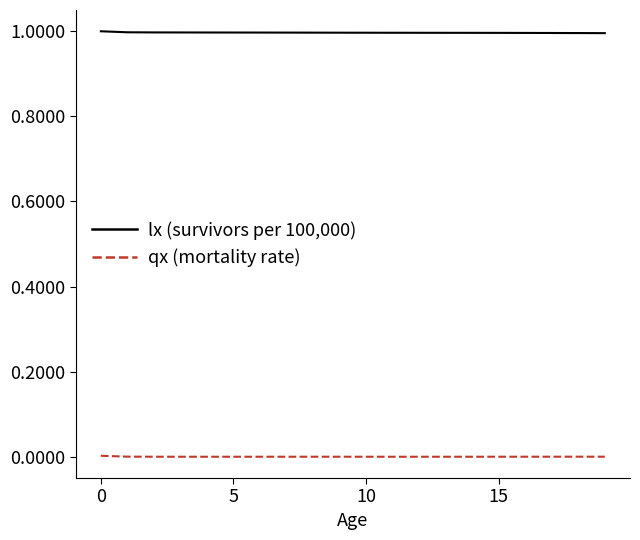

List the series in order of their peak value, lowest first.

qx (mortality rate), lx (survivors per 100,000)